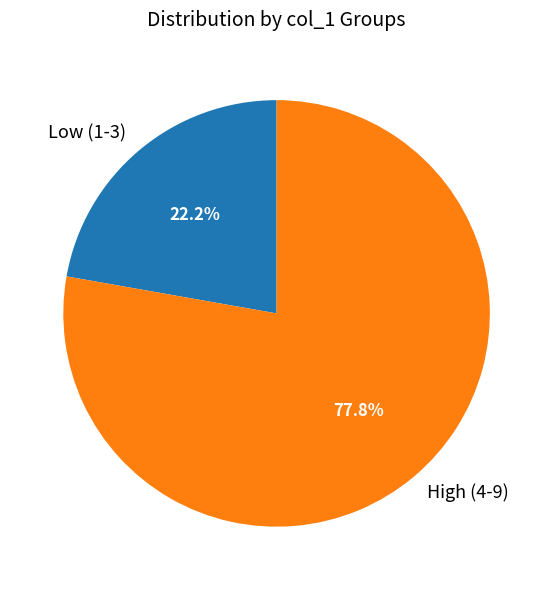

What is the largest slice in the pie chart?

High (4-9)